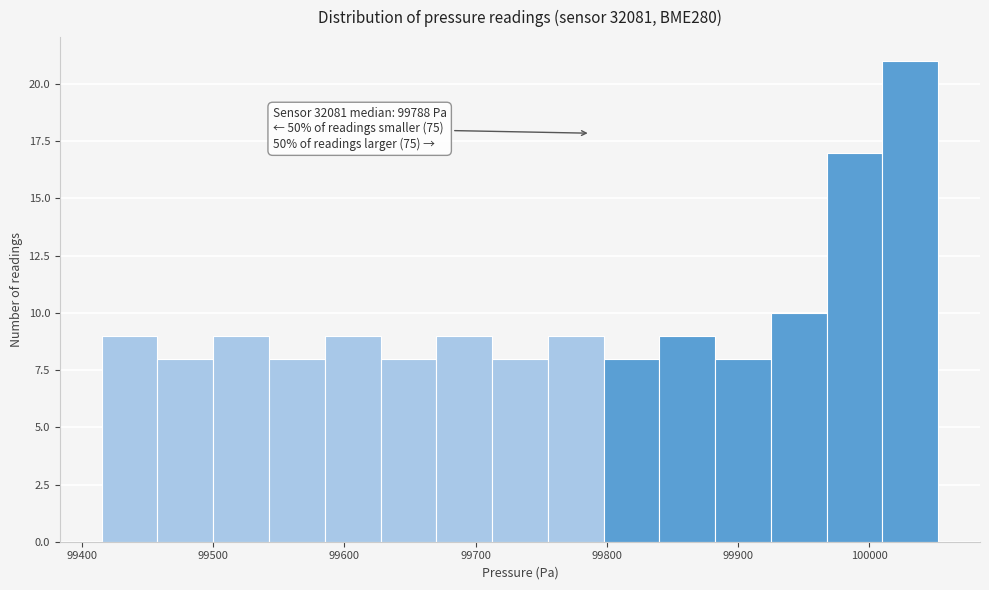

Over which range of the x-axis is the bar tallest?

100010 to 100050